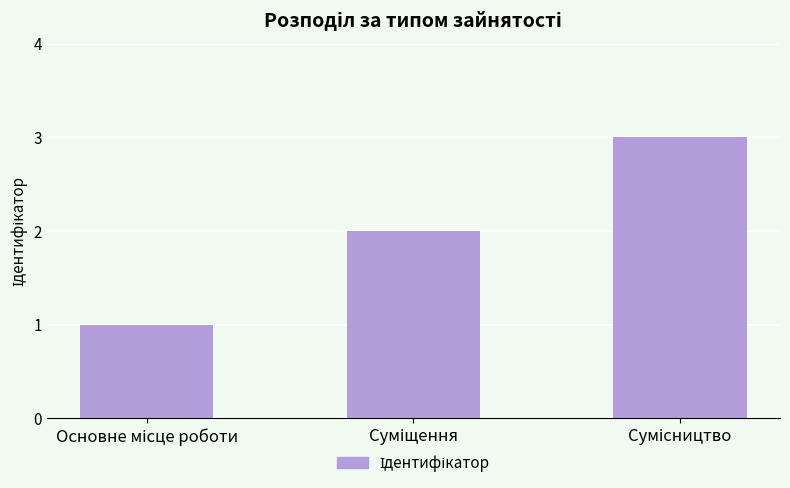

What is the value of the 2nd bar from the left?

2